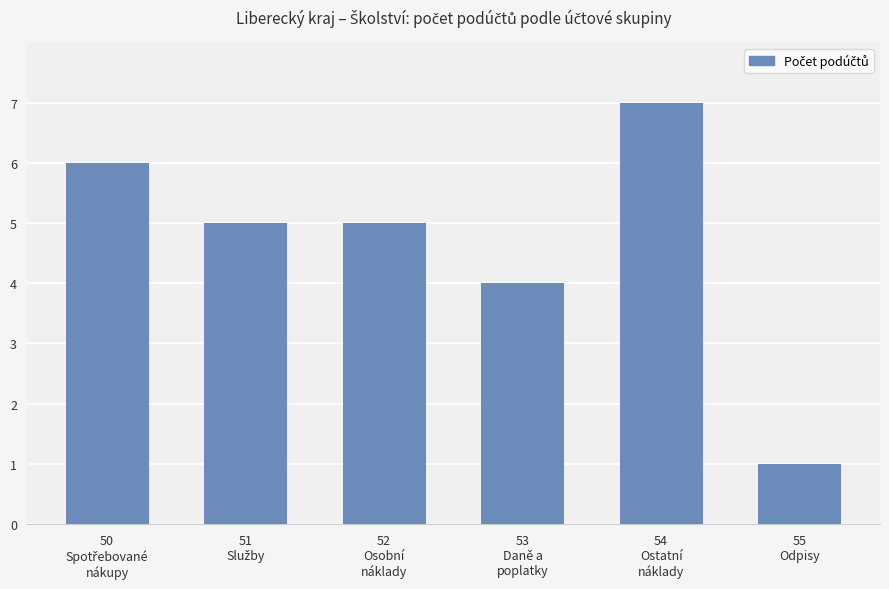

What is the value of the 2nd bar from the left?

5